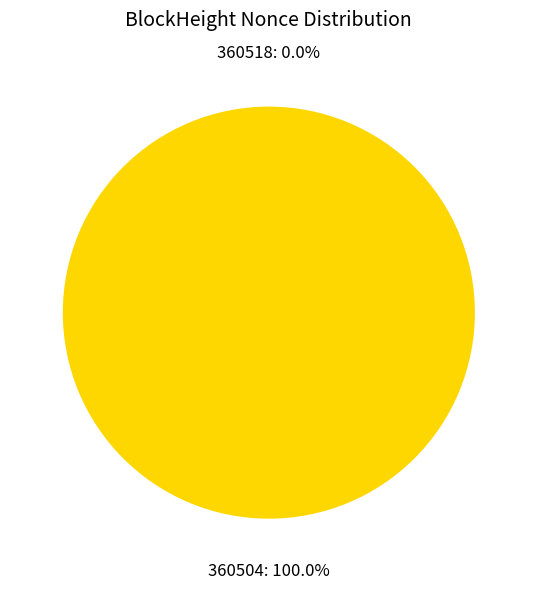

Do 360504 and 360518 together represent more than half of the pie?

Yes